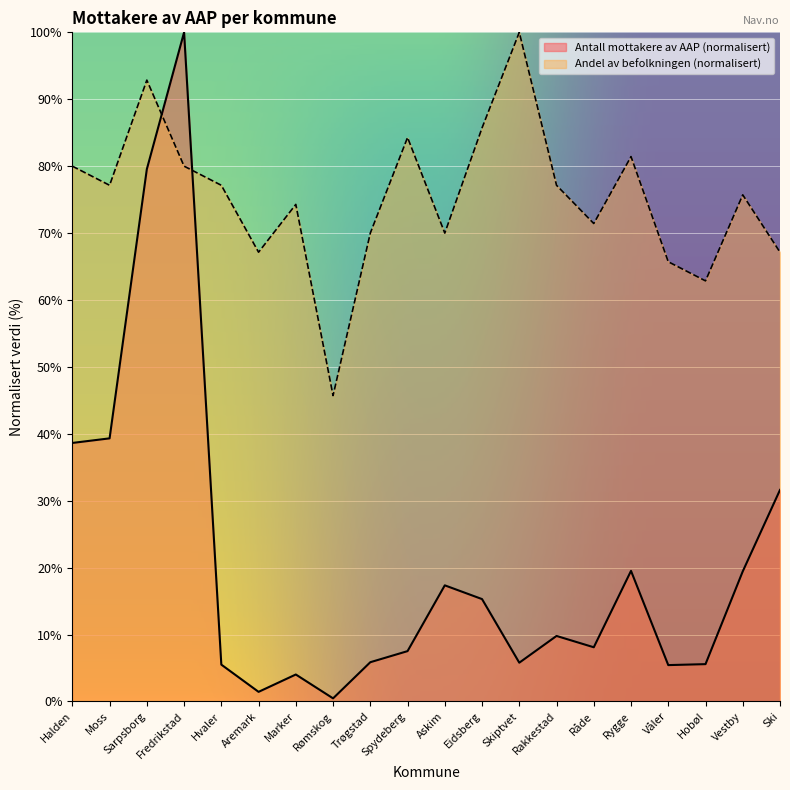

The value of Andel av befolkningen at Rakkestad is 77.1. True or false?

True